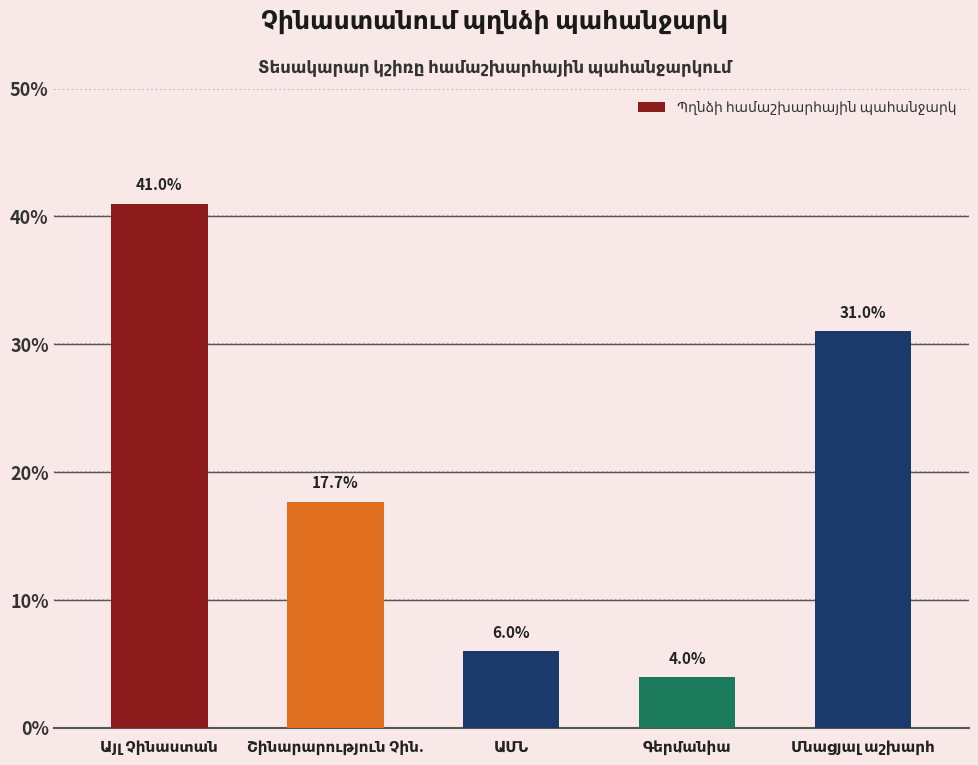

What position from the right is Այլ Չինաստան?

5